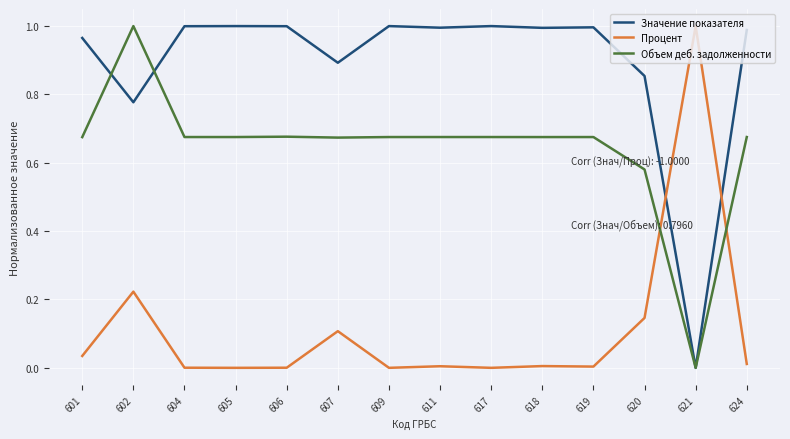

After their last crossing, which series has the higher values: Значение показателя or Процент?

Значение показателя